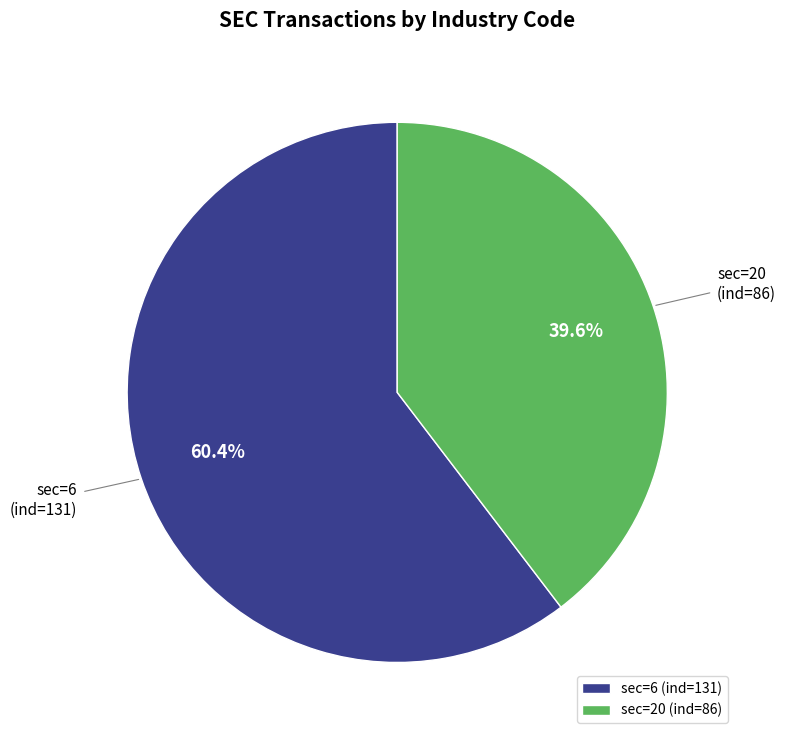

Which has a higher value, sec=20 (ind=86) or sec=6 (ind=131)?

sec=6 (ind=131)